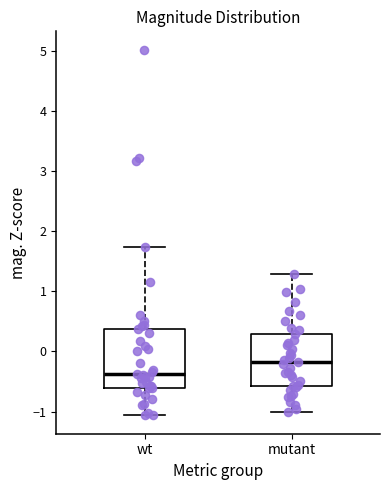

Which box is the tallest, from its lower edge to its upper edge?

wt